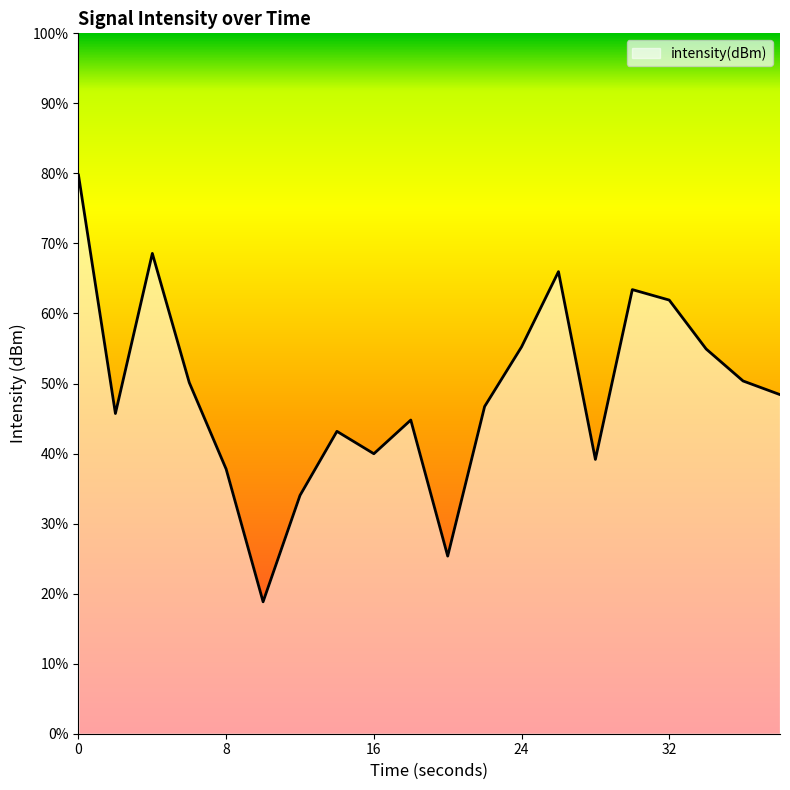

Reading left to right, extract all data points from this chart.

0=-127.0	2=-130.4	4=-128.1	6=-130.0	8=-131.2	10=-133.1	12=-131.6	14=-130.7	16=-131.0	18=-130.5	20=-132.5	22=-130.3	24=-129.5	26=-128.4	28=-131.1	30=-128.7	32=-128.8	34=-129.5	36=-130.0	38=-130.2